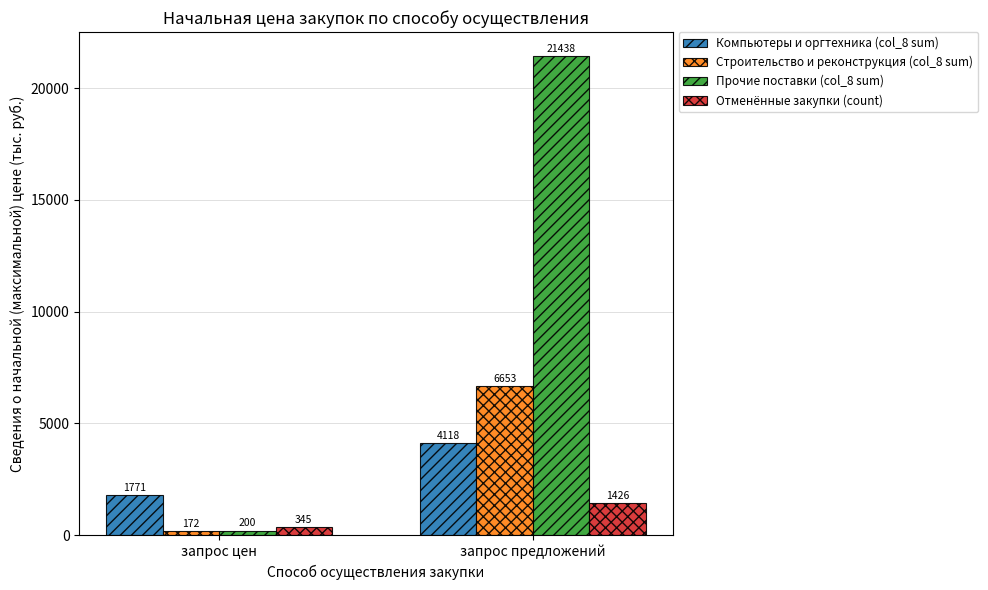

True or false: Отменённые закупки (count) has a value of 345 at запрос цен.

True